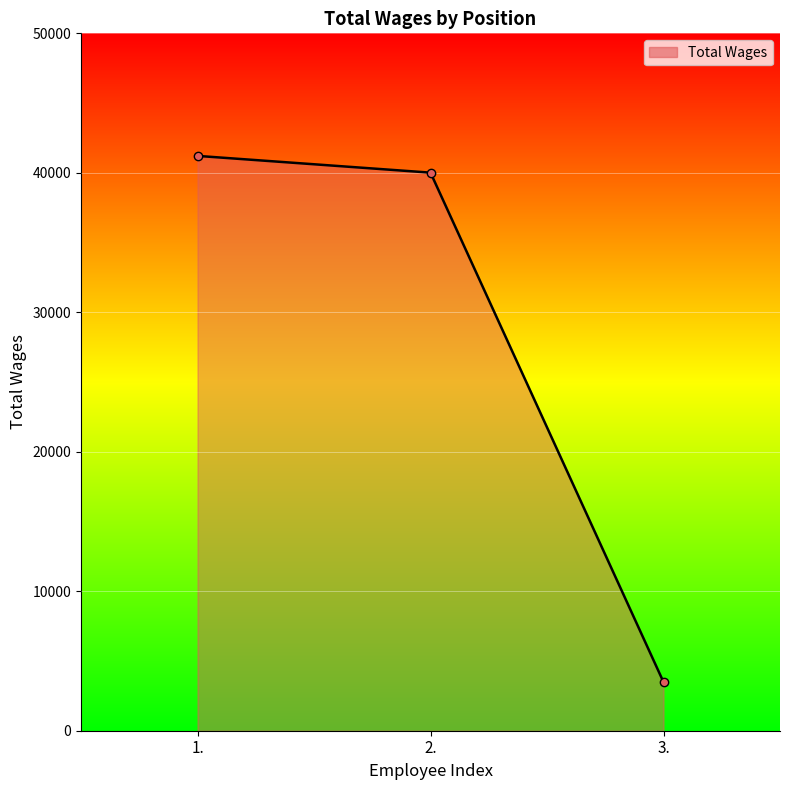

How many distinct data groups are displayed?

1